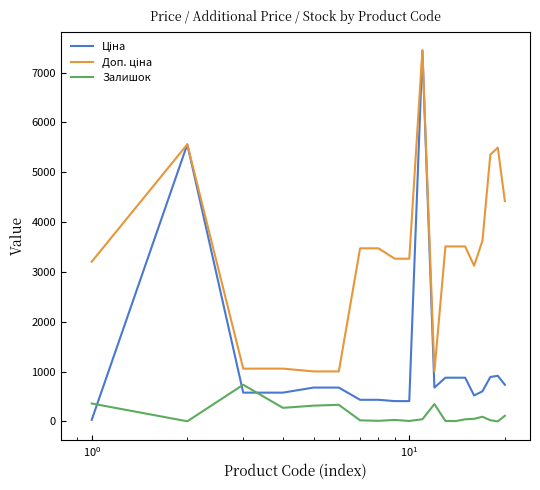

What is the maximum value shown in the chart?

7444.6